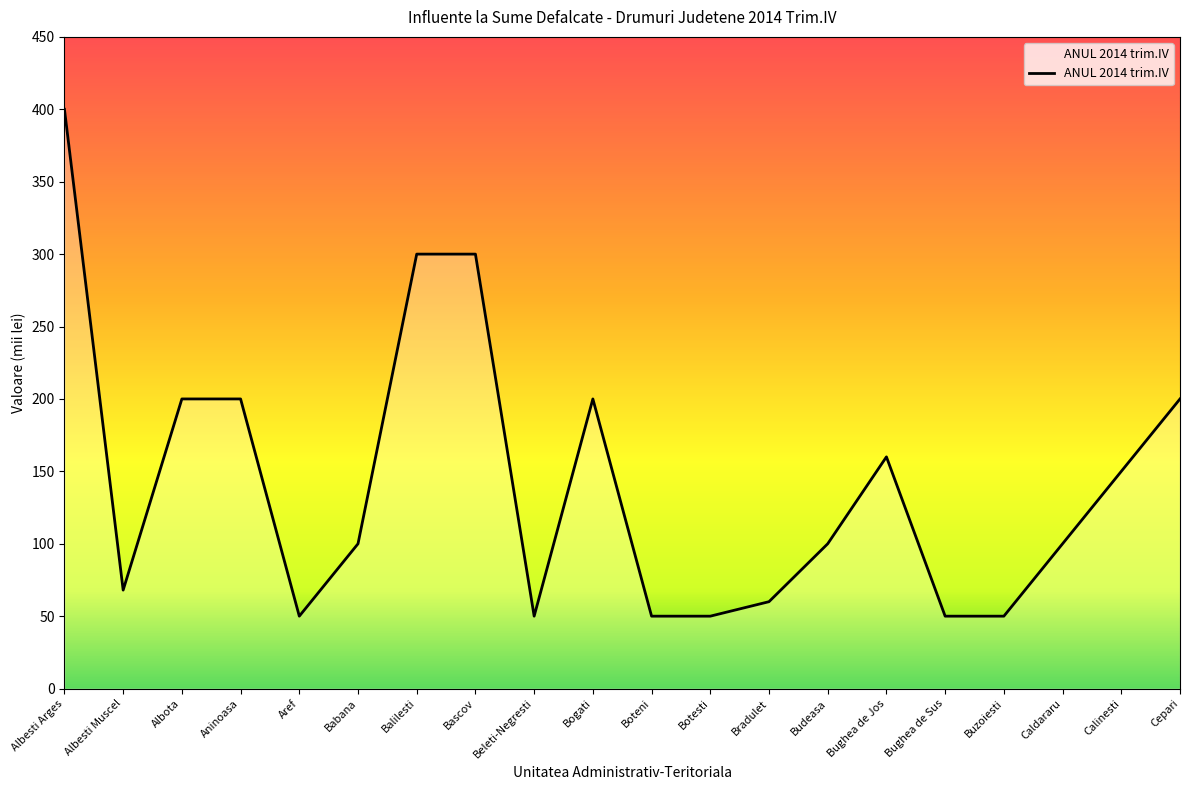

How many lines are shown in the chart?

1